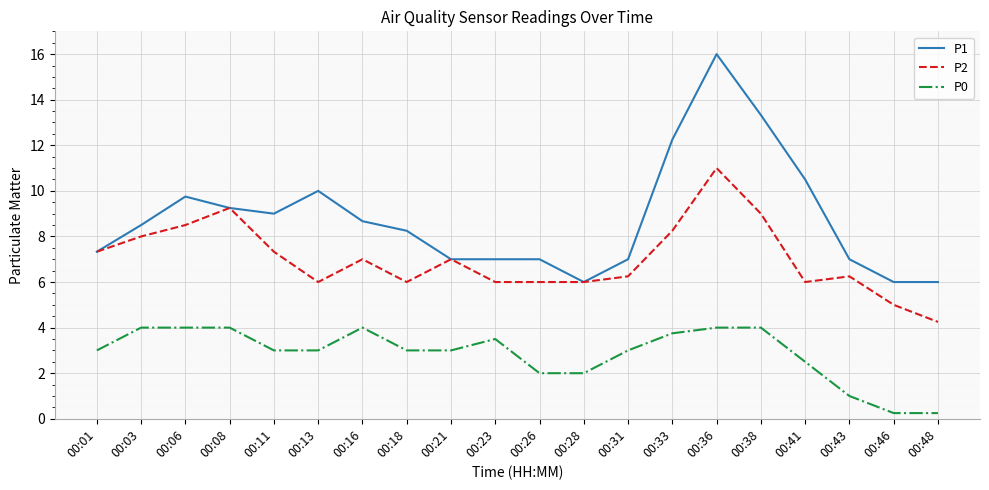

What is the maximum value shown in the chart?

16.0